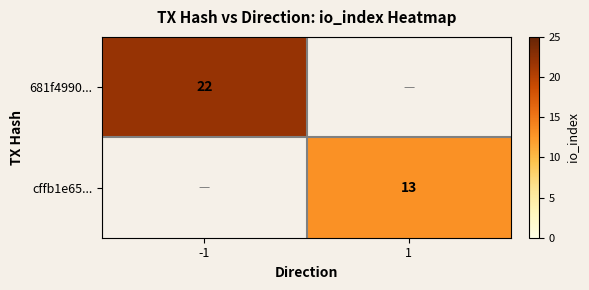

True or false: 681f4990... has a value of 22 at -1.

True